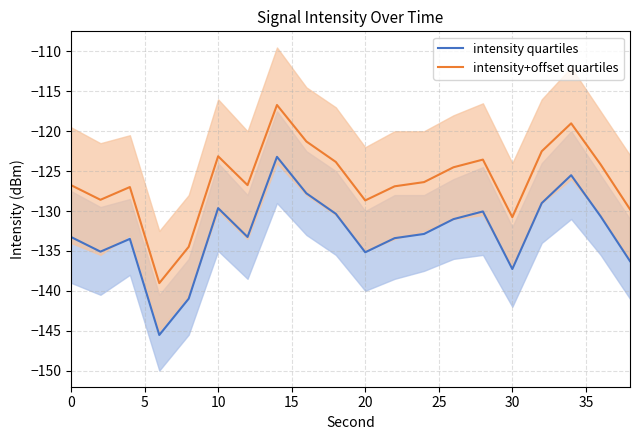

What is the highest value of the intensity quartiles series?

-123.2